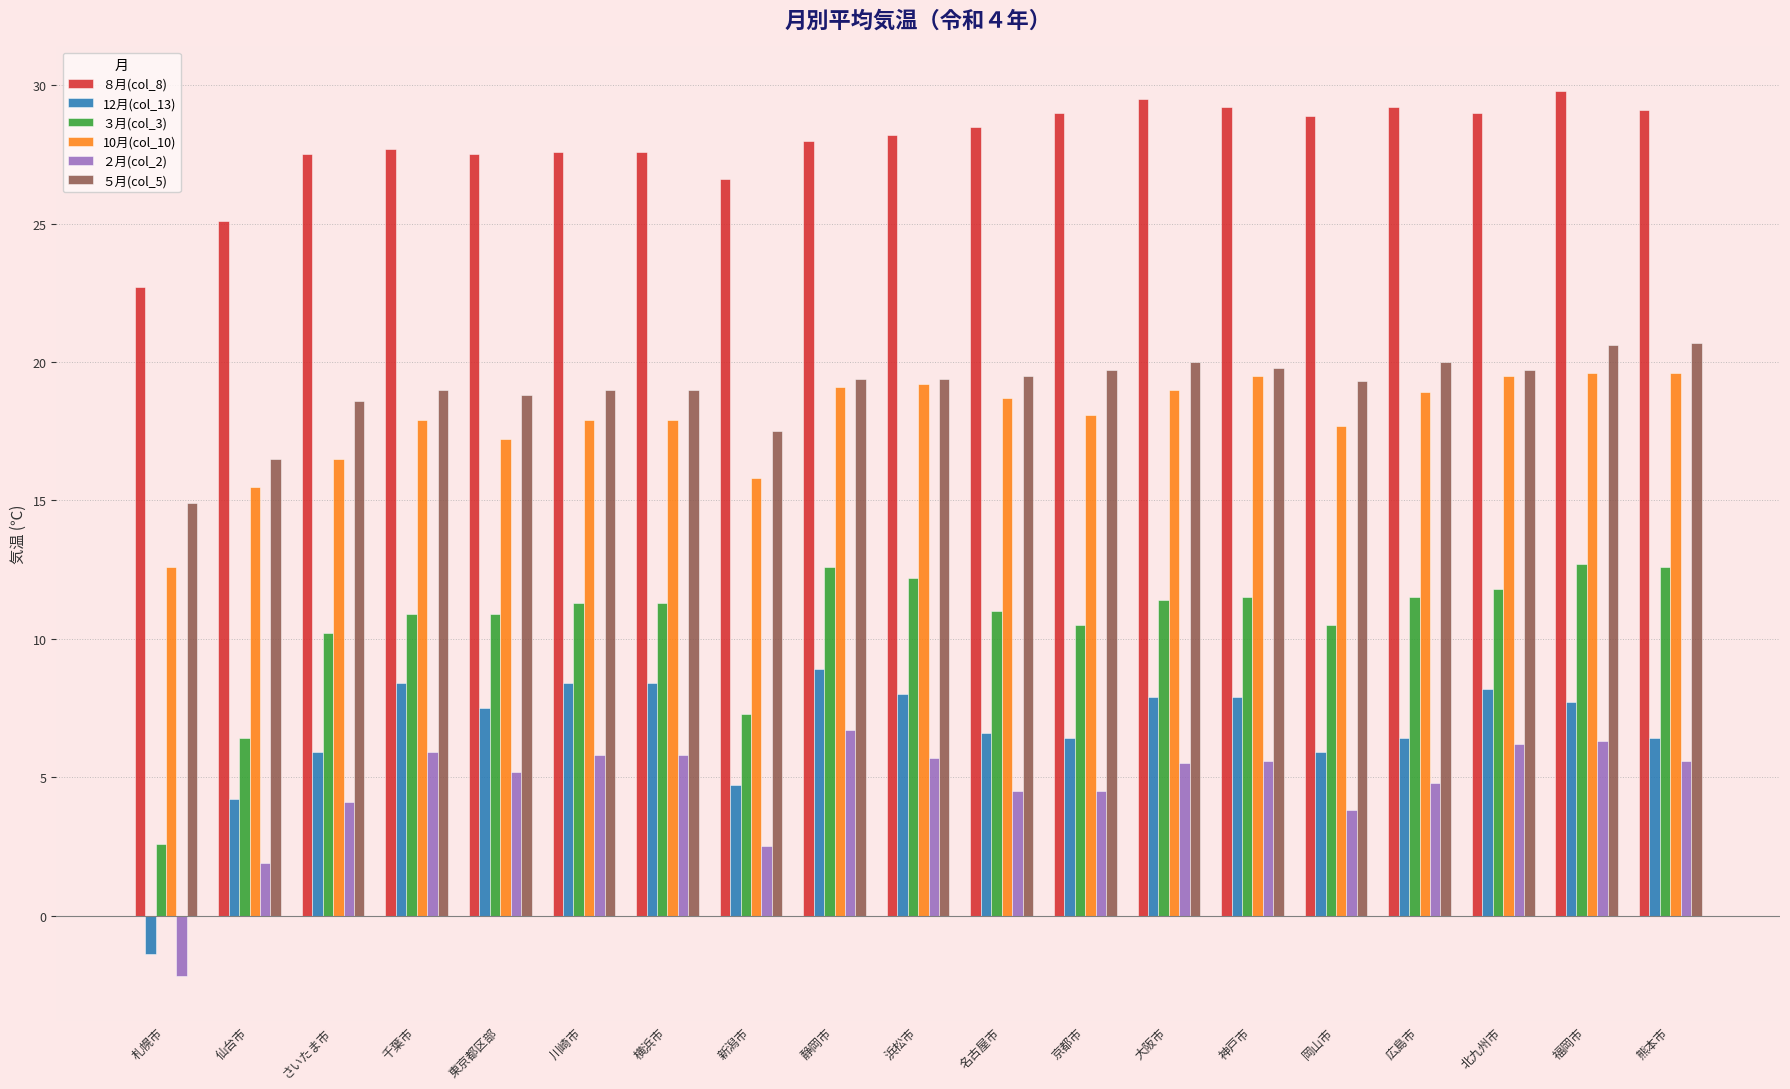

How many bars are there in total?

114